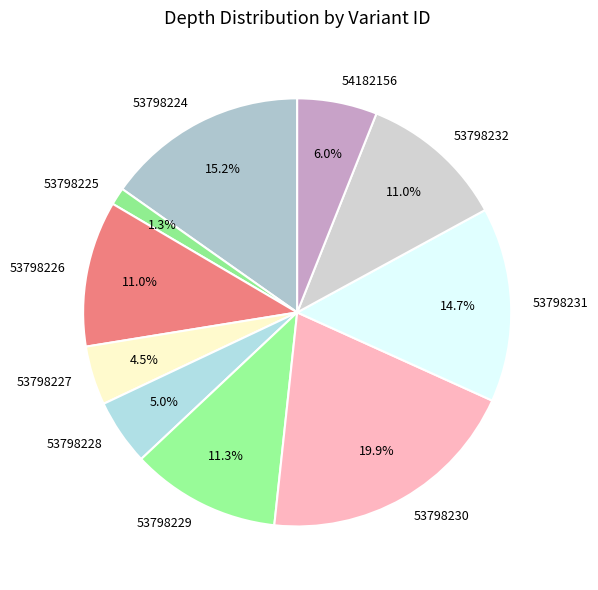

Is it true that 53798232 is 11% of the pie?

True